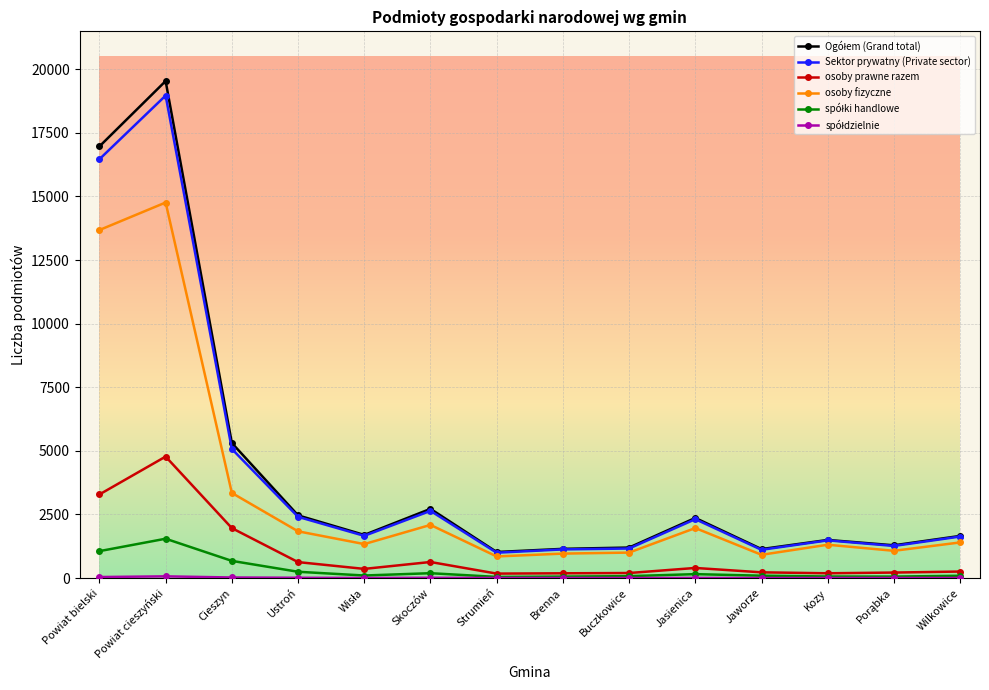

What is the total value across all series at Ustroń?

7592